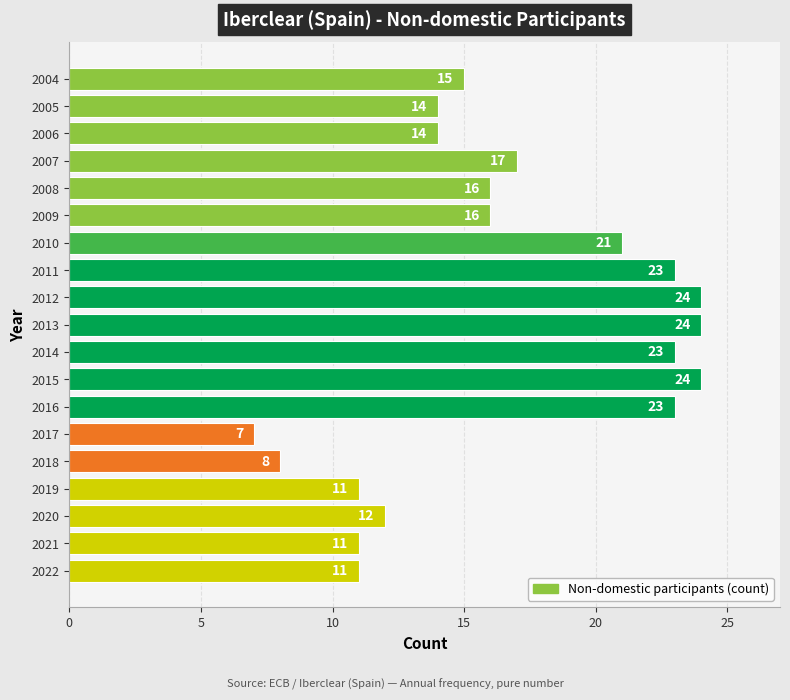

Are the bars horizontal?

Yes